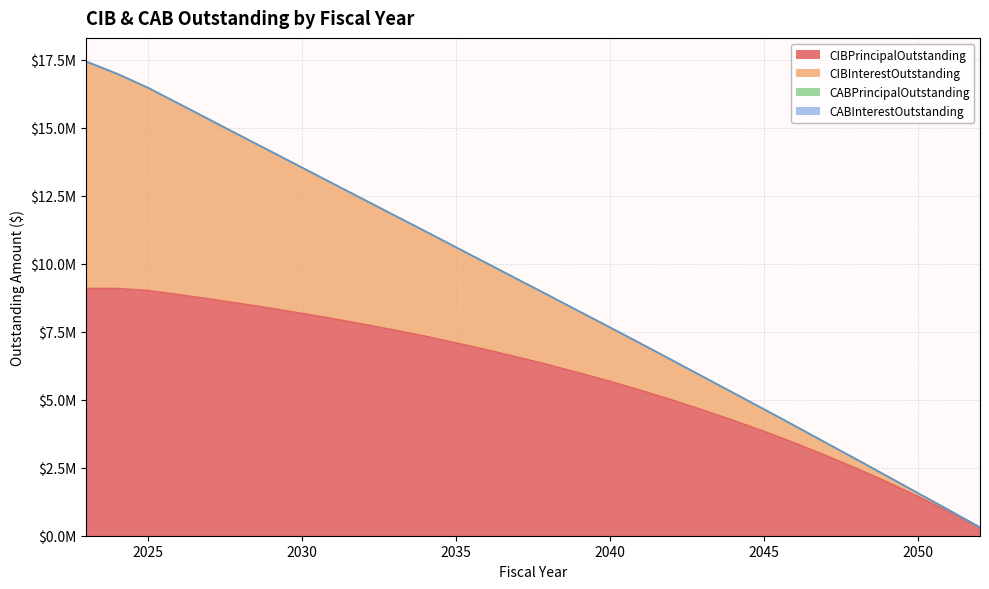

The value of CIBInterestOutstanding at 2038 is 2971979.8. True or false?

False